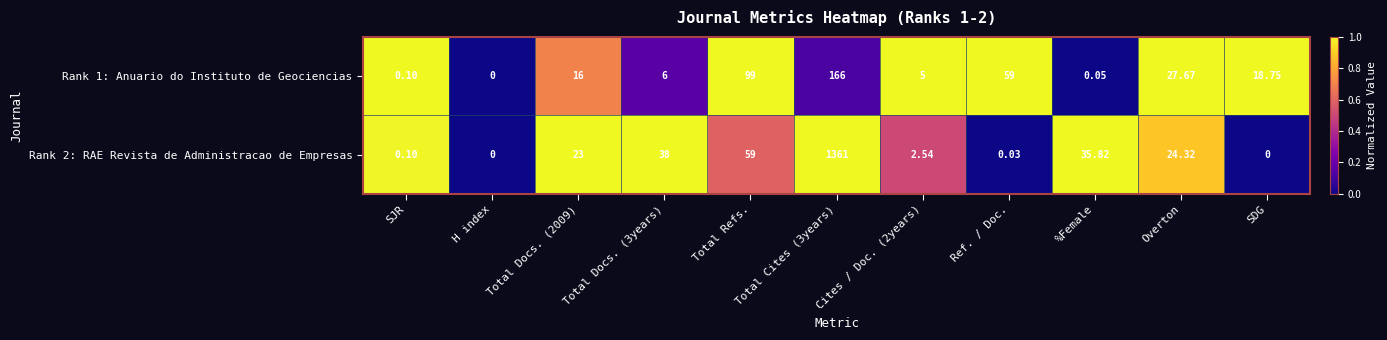

Where is Rank 2: RAE Revista de Administracao de Empresas nearest to the value 680?

Total Refs.